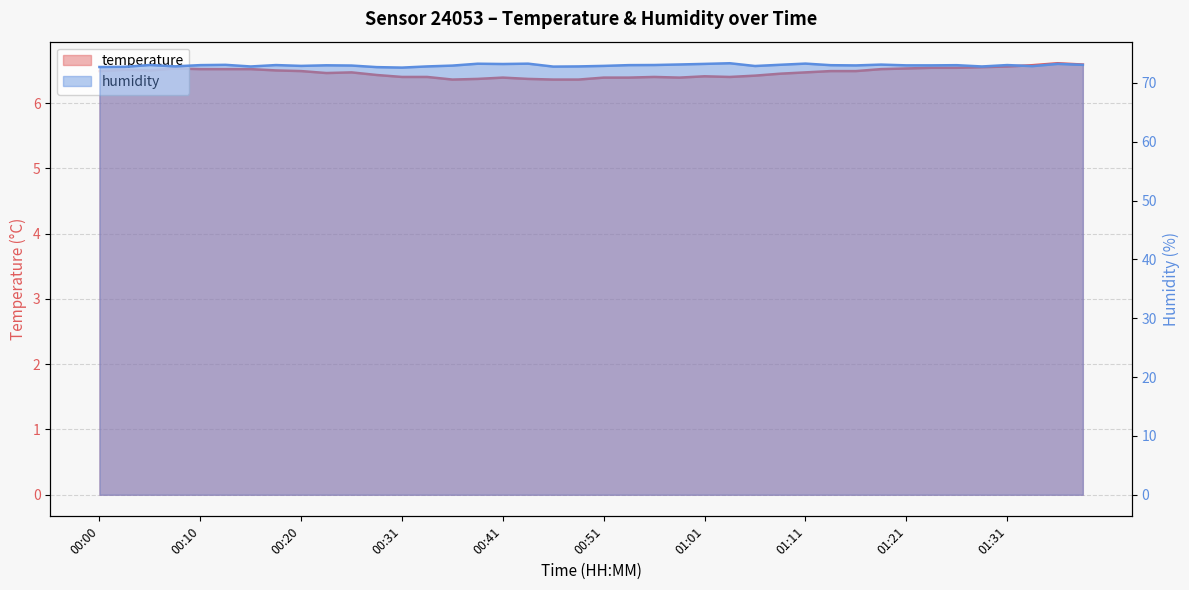

True or false: humidity has more than 0 points higher than both neighbors.

True